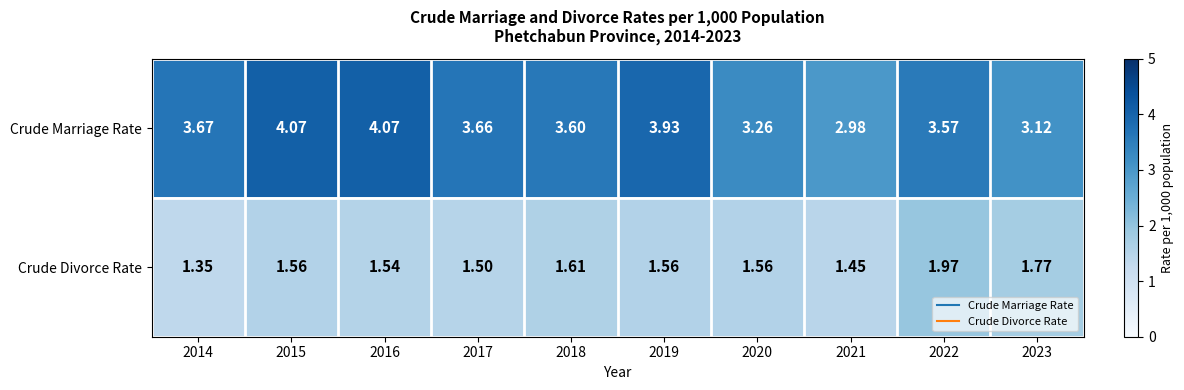

List the series in order of their peak value, lowest first.

Crude Divorce Rate, Crude Marriage Rate